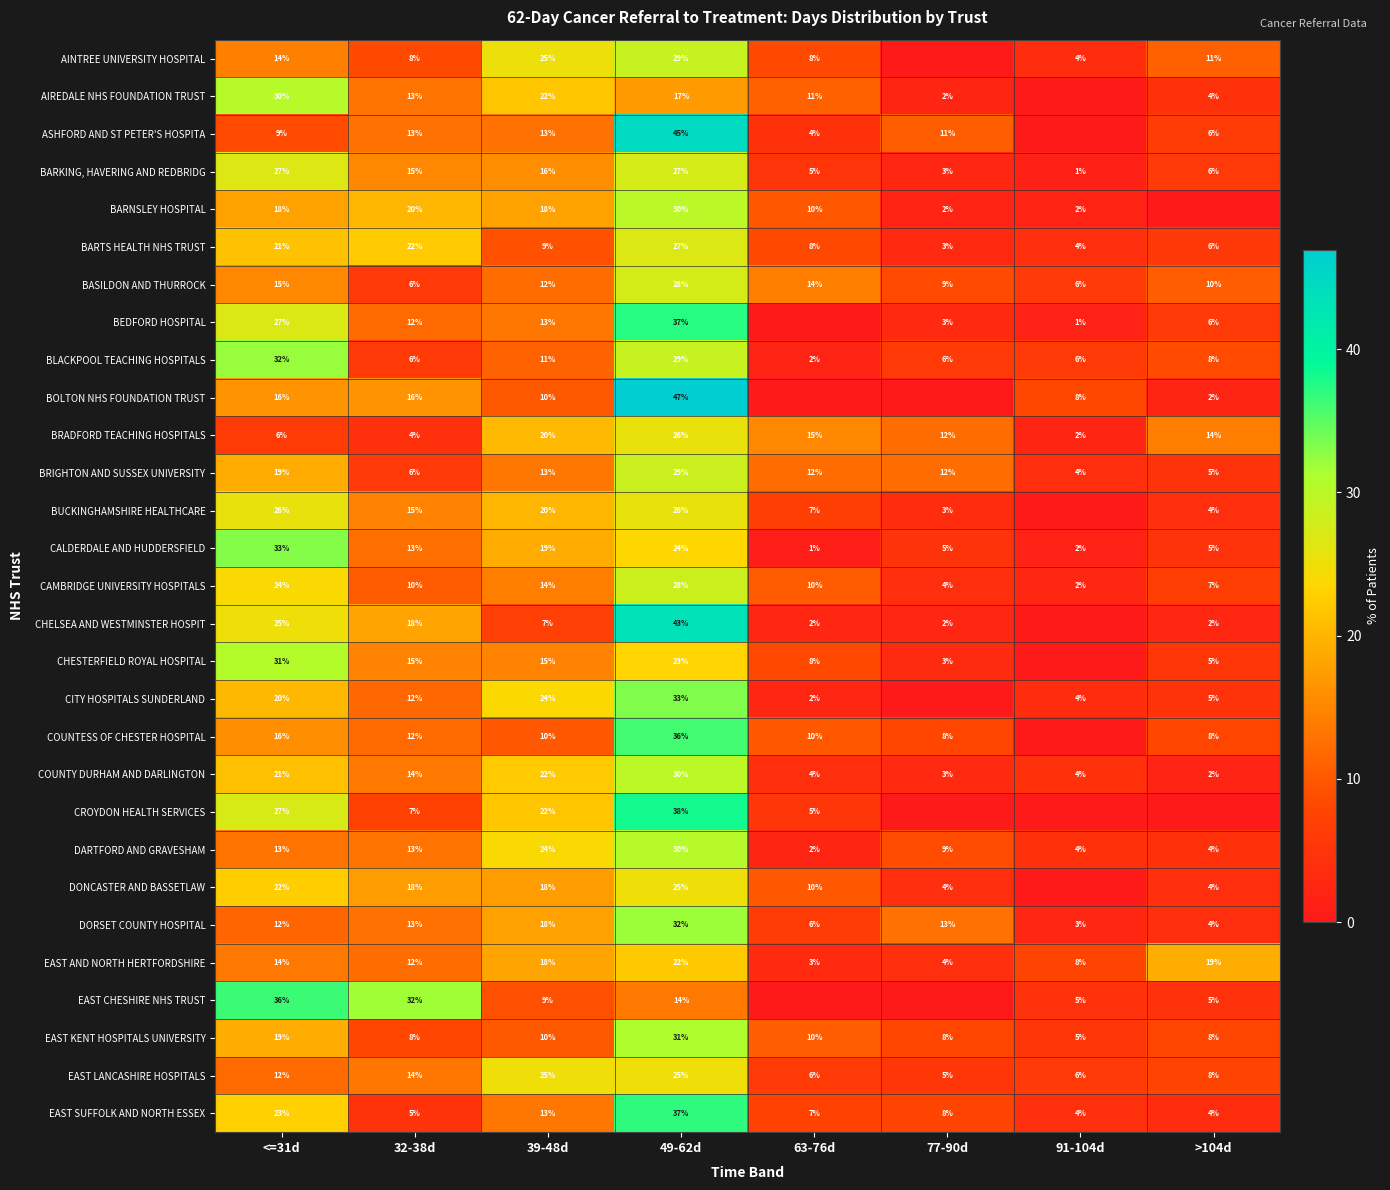

At which label is CALDERDALE AND HUDDERSFIELD closest to 17?

39-48d